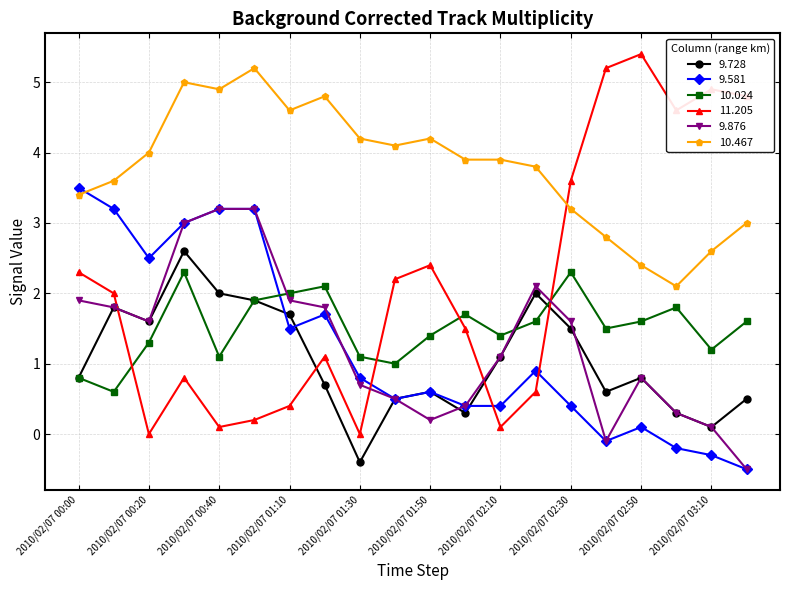

After their last crossing, which series has the higher values: 11.205 or 9.728?

11.205